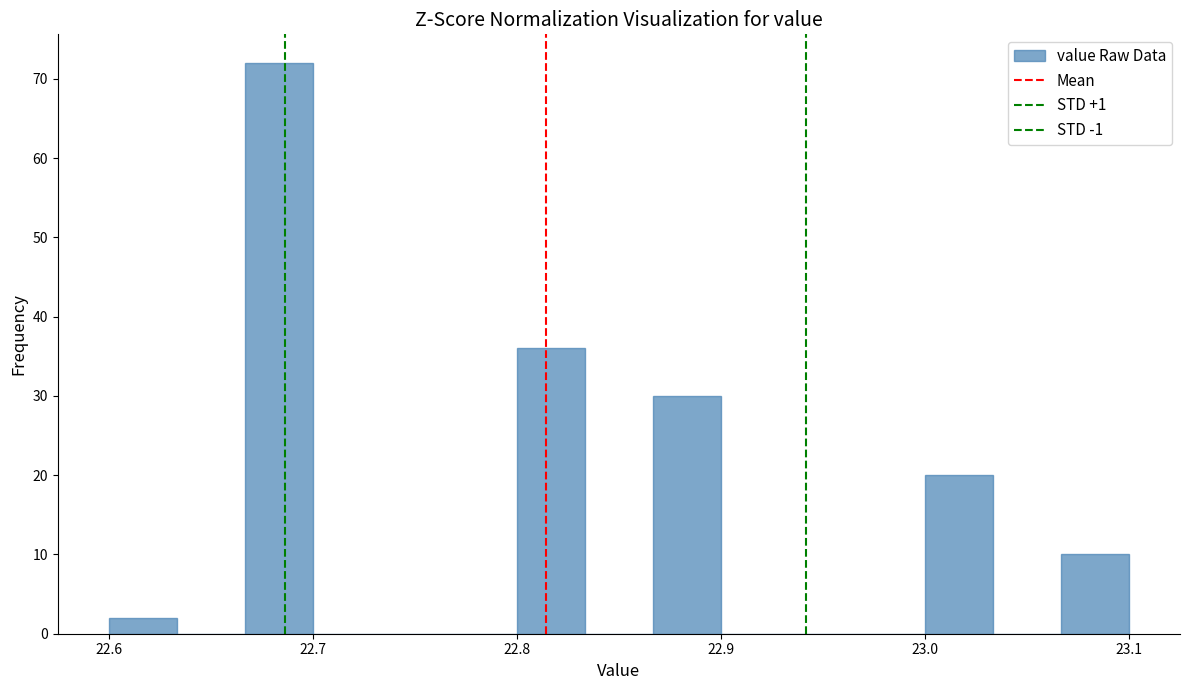

Read against the x-axis, roughly where is the centre of the tallest bar?

22.68